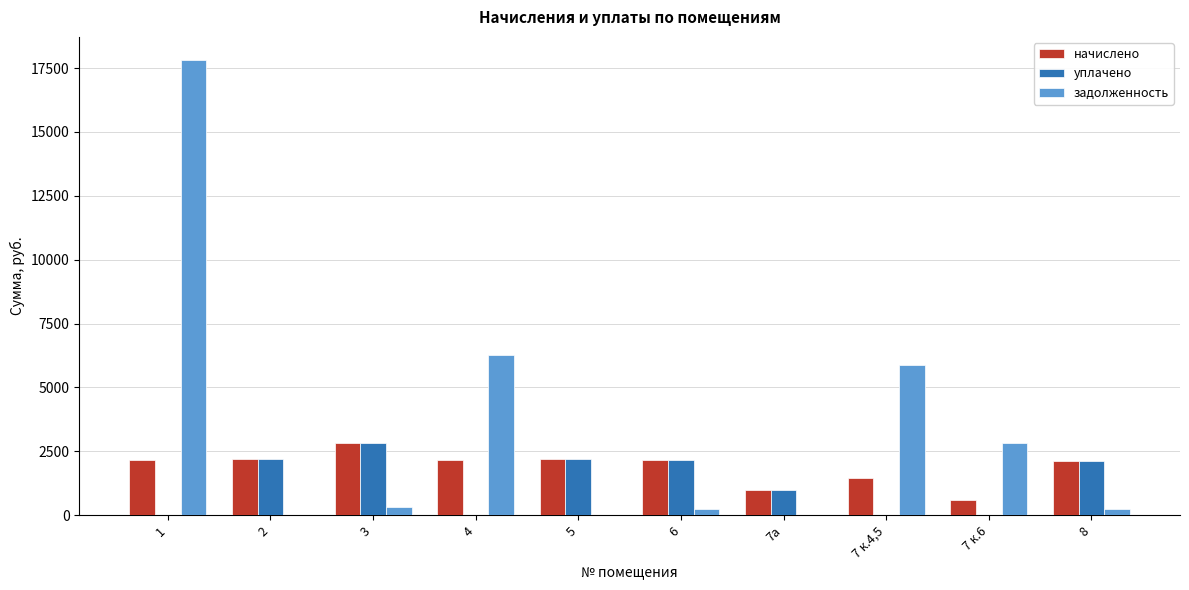

How many distinct data groups are displayed?

3